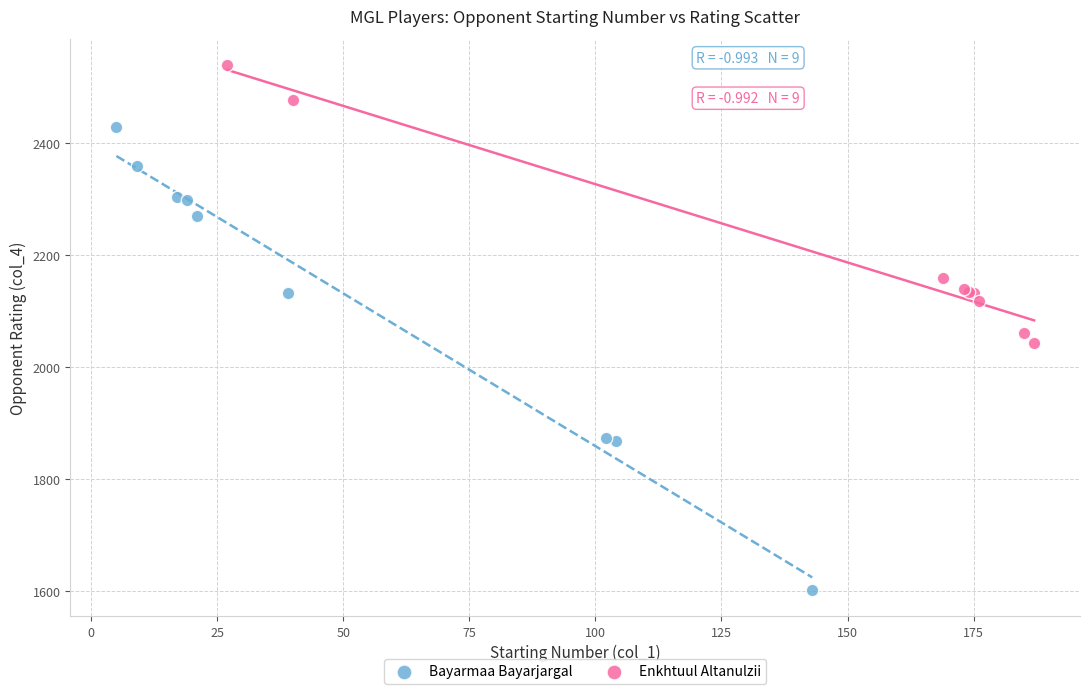

Which series reaches the maximum Y coordinate?

Enkhtuul Altanulzii